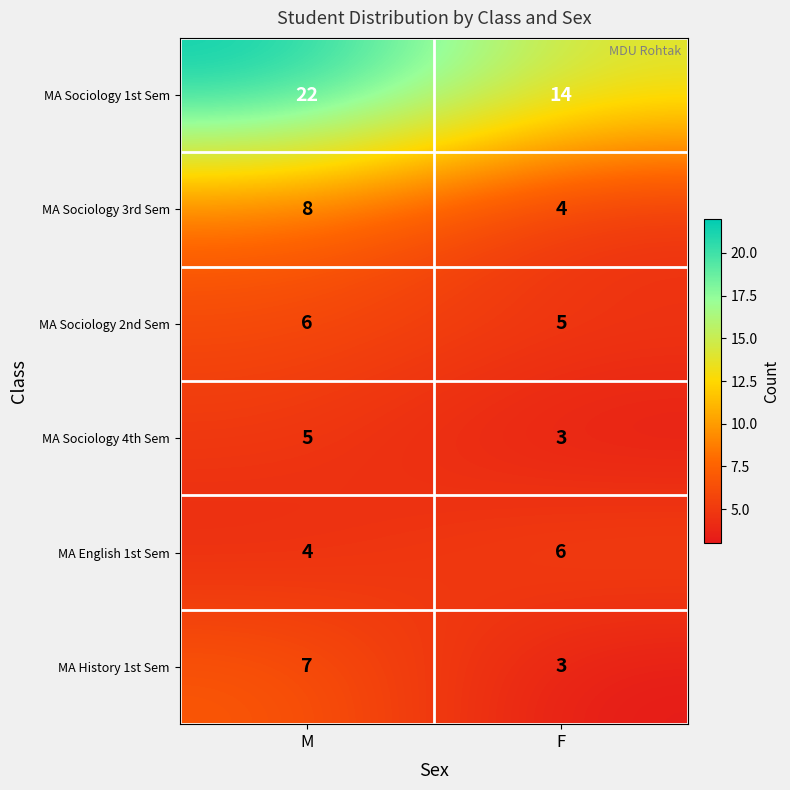

Rank the series at M from highest to lowest value.

MA Sociology 1st Sem, MA Sociology 3rd Sem, MA History 1st Sem, MA Sociology 2nd Sem, MA Sociology 4th Sem, MA English 1st Sem